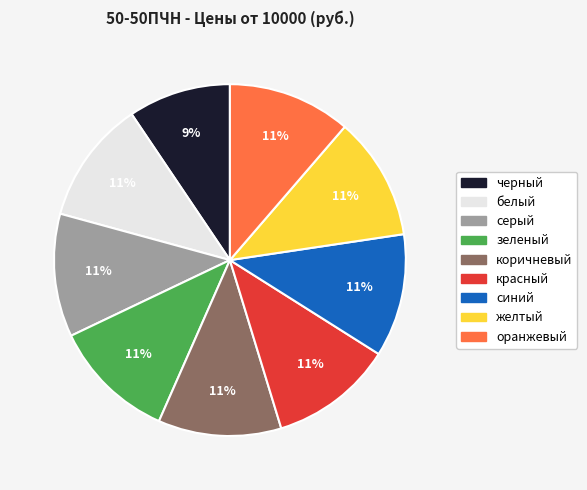

Which category has the smallest portion of the pie?

черный